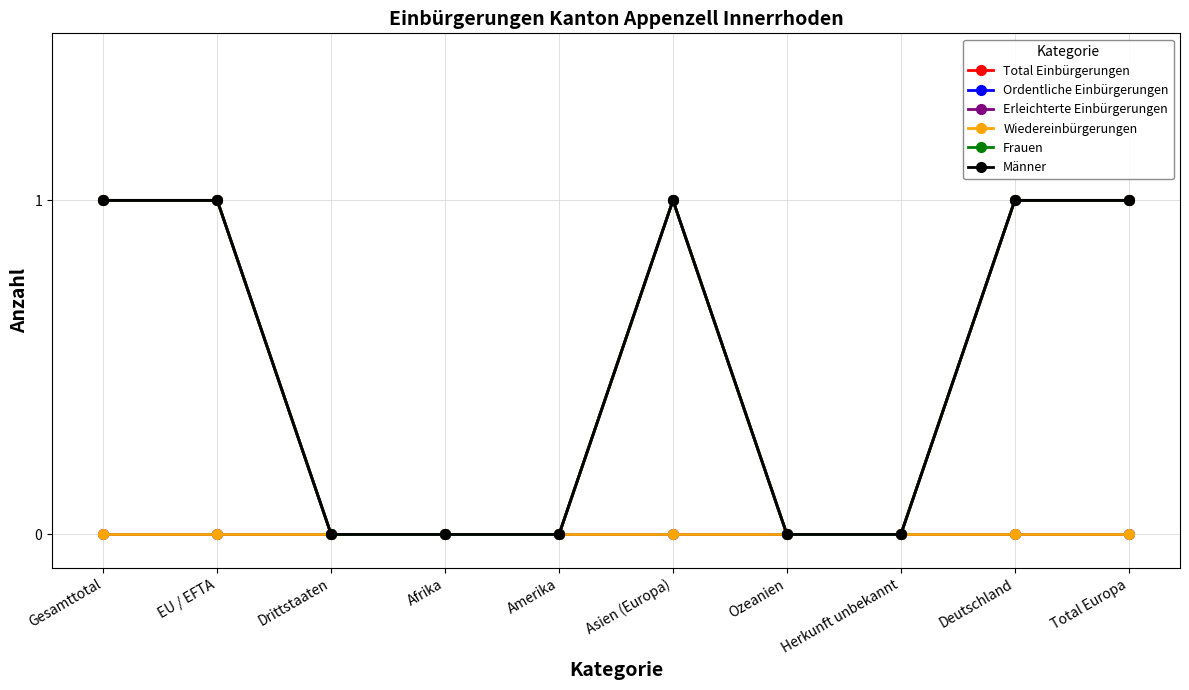

Reading left to right, transcribe all the data shown in this chart.

Total Einbürgerungen: Gesamttotal=1	EU / EFTA=1	Drittstaaten=0	Afrika=0	Amerika=0	Asien (Europa)=1	Ozeanien=0	Herkunft unbekannt=0	Deutschland=1	Total Europa=1
Ordentliche Einbürgerungen: Gesamttotal=0	EU / EFTA=0	Drittstaaten=0	Afrika=0	Amerika=0	Asien (Europa)=0	Ozeanien=0	Herkunft unbekannt=0	Deutschland=0	Total Europa=0
Erleichterte Einbürgerungen: Gesamttotal=1	EU / EFTA=1	Drittstaaten=0	Afrika=0	Amerika=0	Asien (Europa)=1	Ozeanien=0	Herkunft unbekannt=0	Deutschland=1	Total Europa=1
Wiedereinbürgerungen: Gesamttotal=0	EU / EFTA=0	Drittstaaten=0	Afrika=0	Amerika=0	Asien (Europa)=0	Ozeanien=0	Herkunft unbekannt=0	Deutschland=0	Total Europa=0
Frauen: Gesamttotal=1	EU / EFTA=1	Drittstaaten=0	Afrika=0	Amerika=0	Asien (Europa)=1	Ozeanien=0	Herkunft unbekannt=0	Deutschland=1	Total Europa=1
Männer: Gesamttotal=1	EU / EFTA=1	Drittstaaten=0	Afrika=0	Amerika=0	Asien (Europa)=1	Ozeanien=0	Herkunft unbekannt=0	Deutschland=1	Total Europa=1